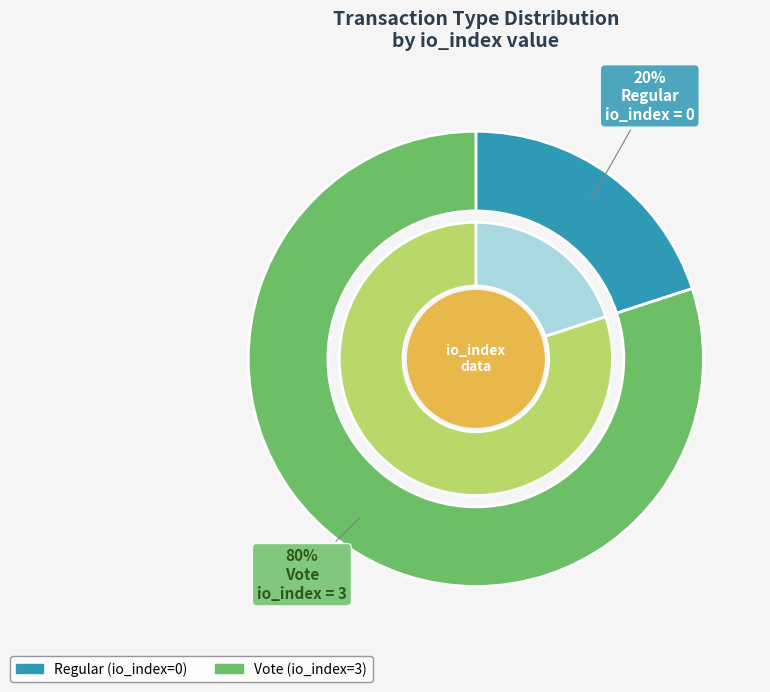

Does Vote (io_index=3) account for over 50% of the chart?

Yes